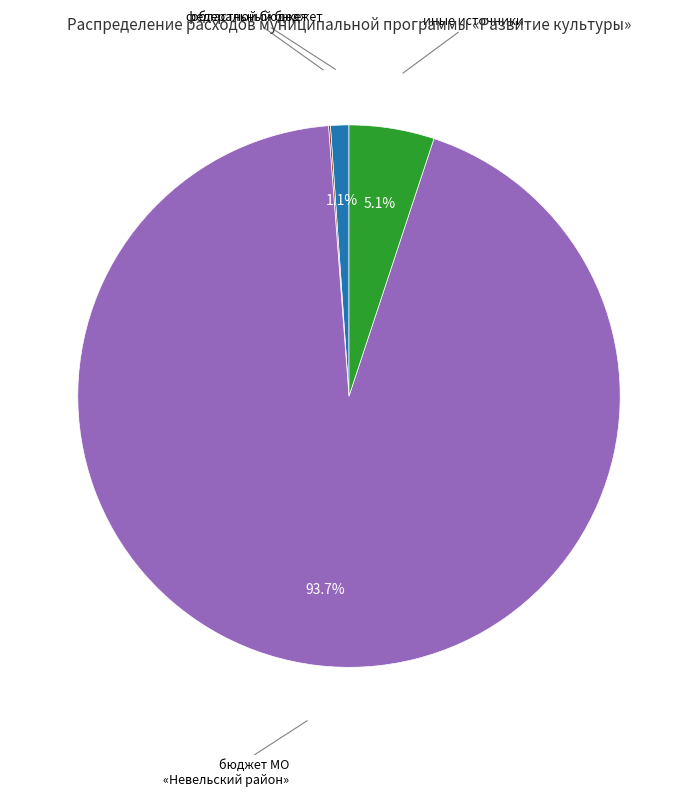

Does any single category account for the majority?

Yes